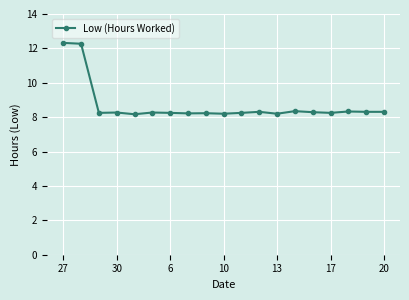

How many distinct data groups are displayed?

1